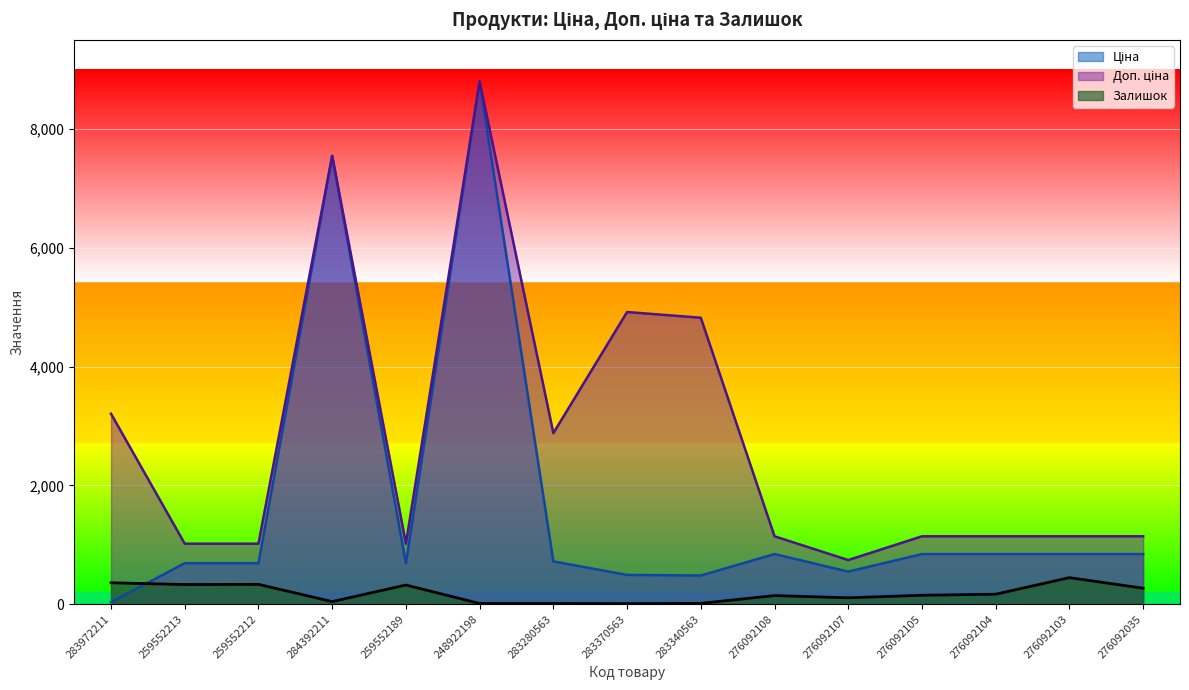

Rank the categories by Доп. ціна value from lowest to highest.

276092107, 259552213, 259552212, 259552189, 276092108, 276092105, 276092104, 276092103, 276092035, 283280563, 283972211, 283340563, 283370563, 284392211, 248922198